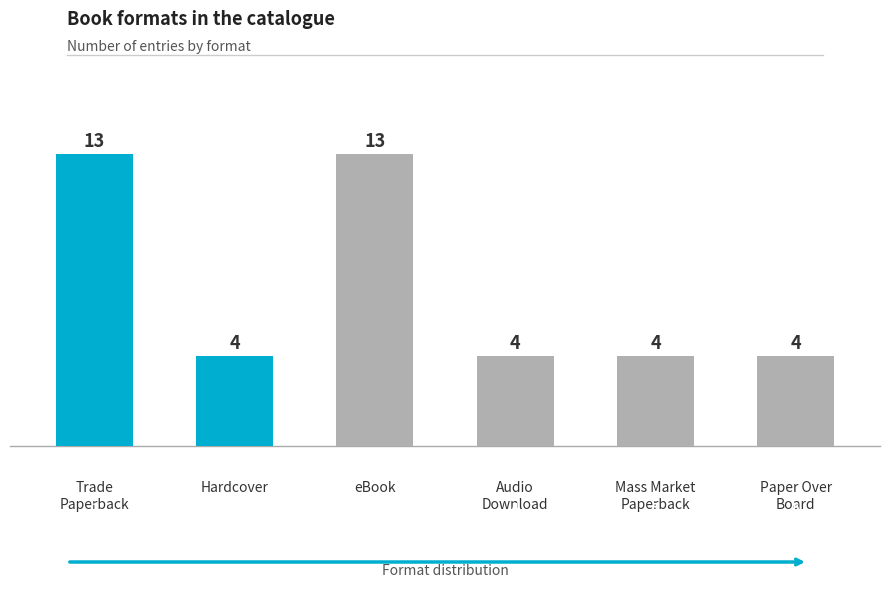

What position from the right is eBook?

4